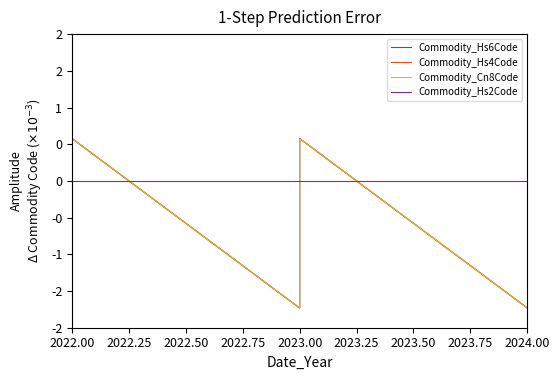

How many categories are shown in the chart?

8